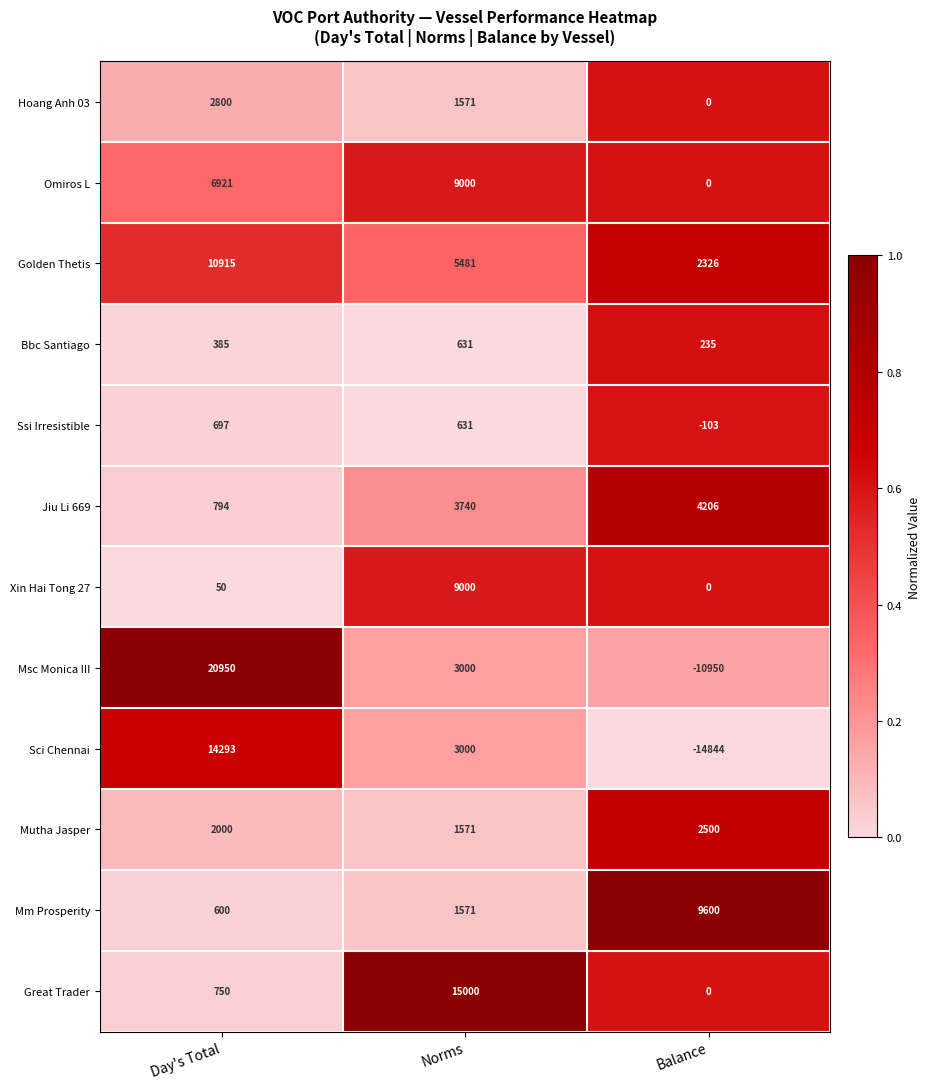

At which label is Mutha Jasper closest to 2035?

Day's Total